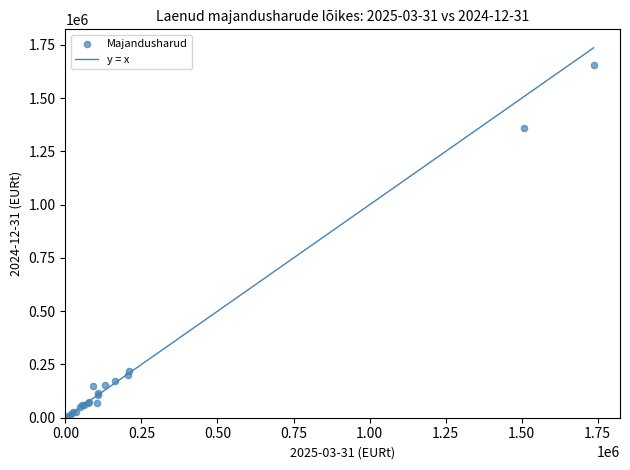

What Y value in the scatter plot is closest to 829365?

1359818